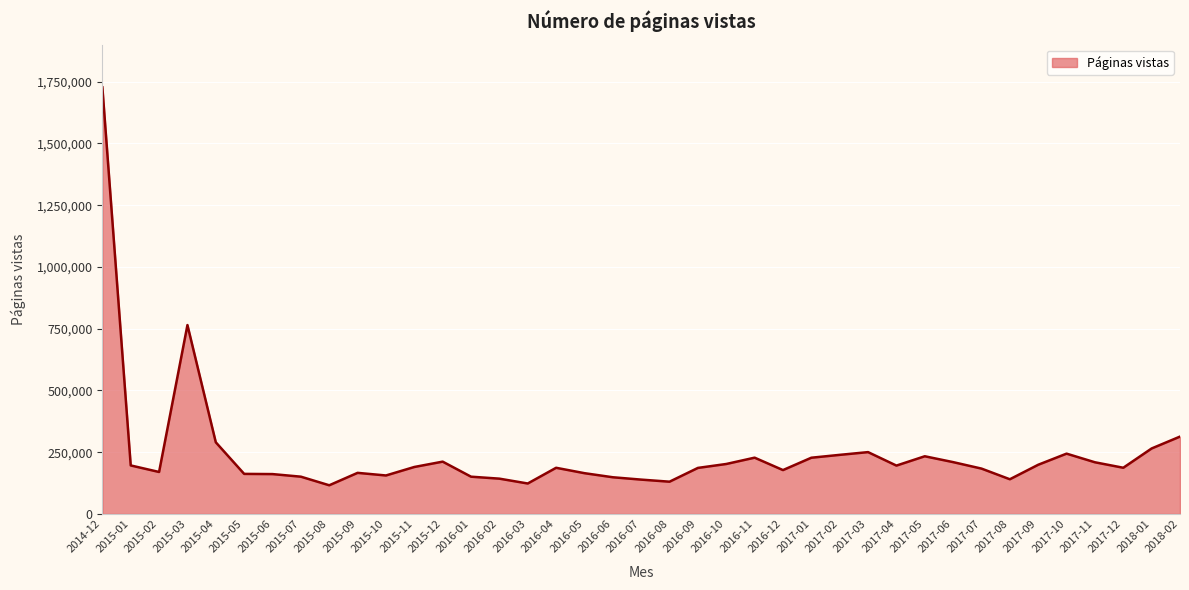

What is the minimum value shown in the chart?

116117